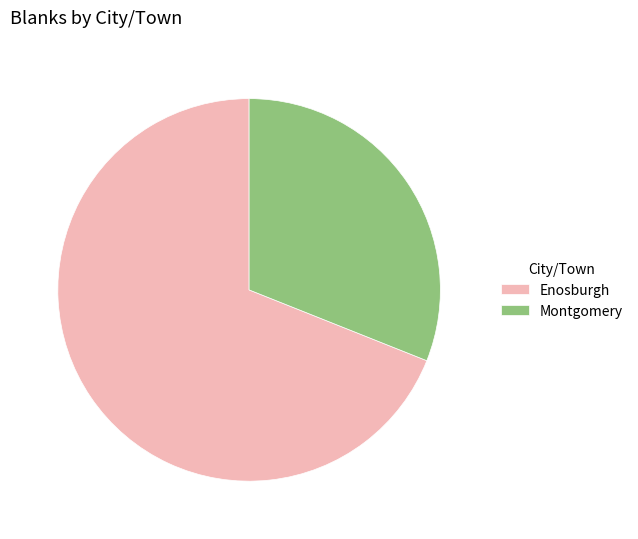

Which slice is the largest?

Enosburgh